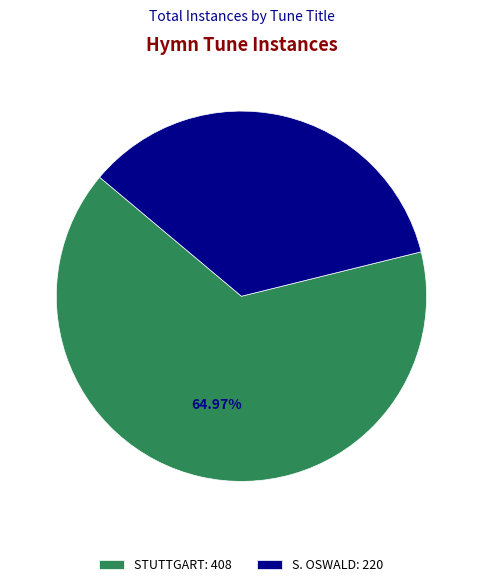

To the nearest percent, what is the difference between the largest and smallest slice percentages?

30%